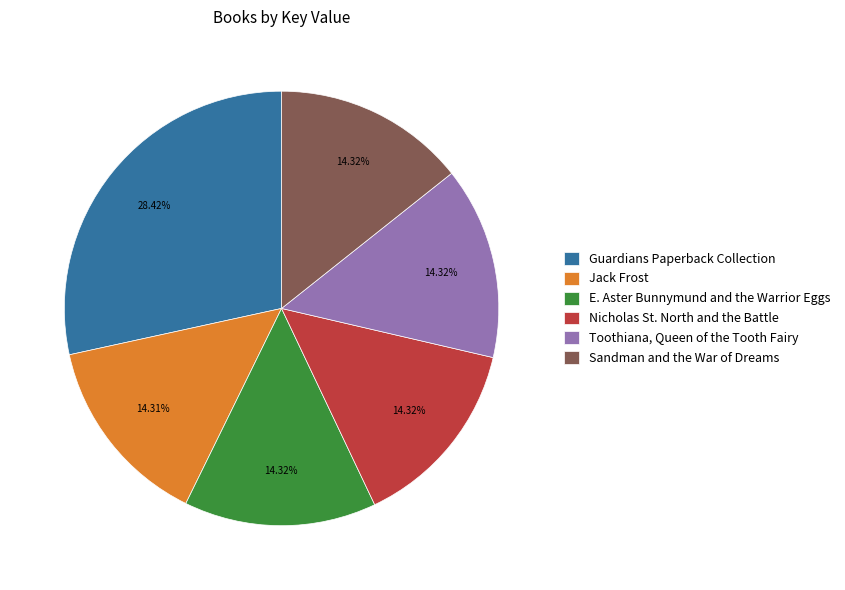

Approximately how many times larger is the value at Guardians Paperback Collection compared to Toothiana, Queen of the Tooth Fairy?

2.0